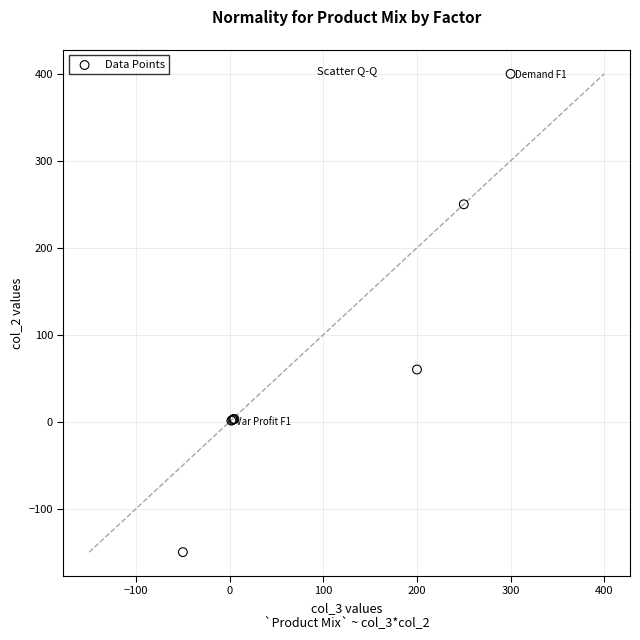

What Y value in the scatter plot is closest to 125?

60.0